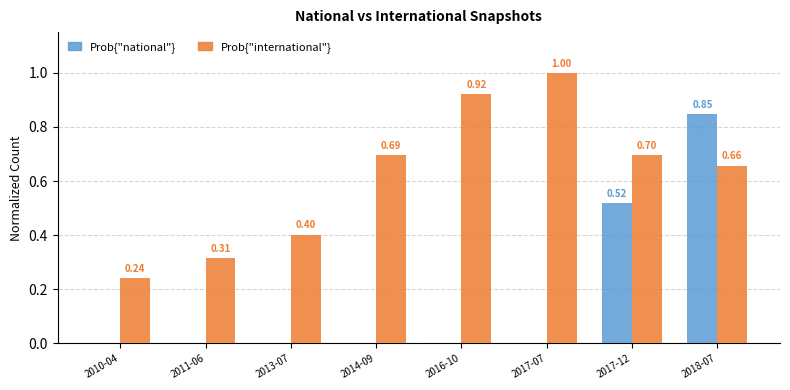

What is the total value across all series at 2018-07?

1.5